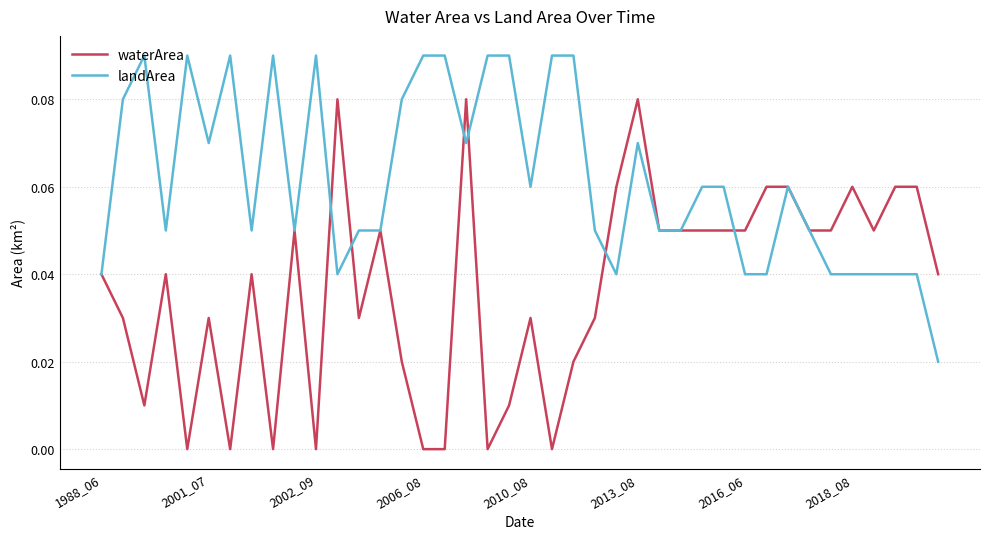

Which series has the widest spread of values?

waterArea